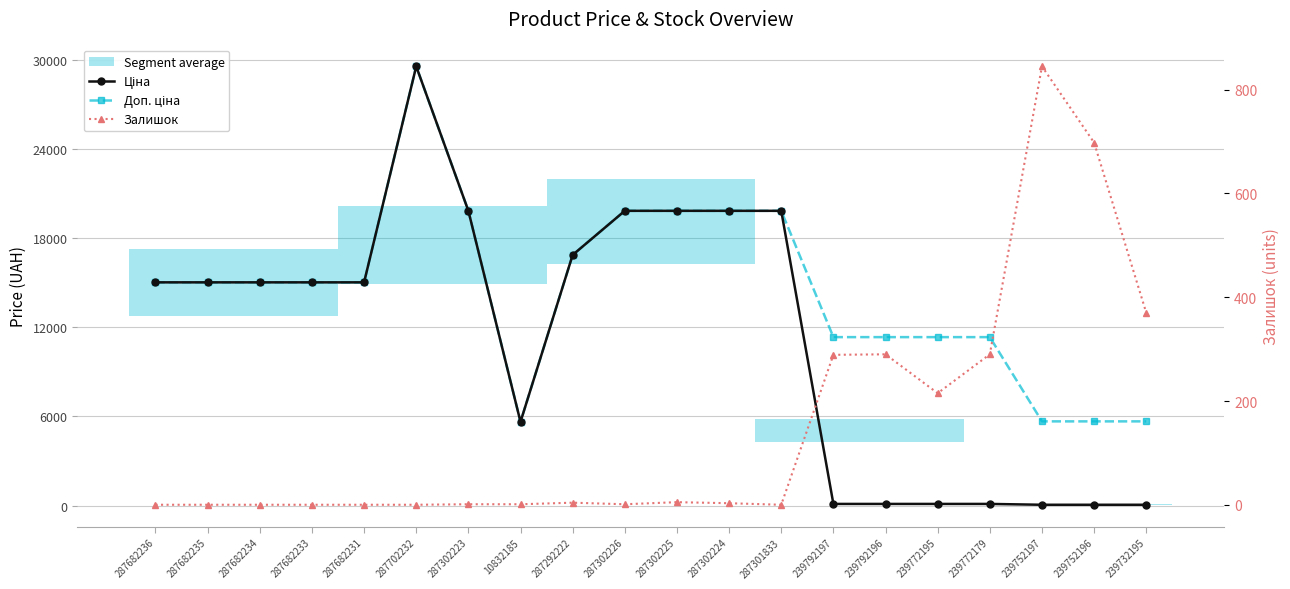

How many lines are shown in the chart?

3